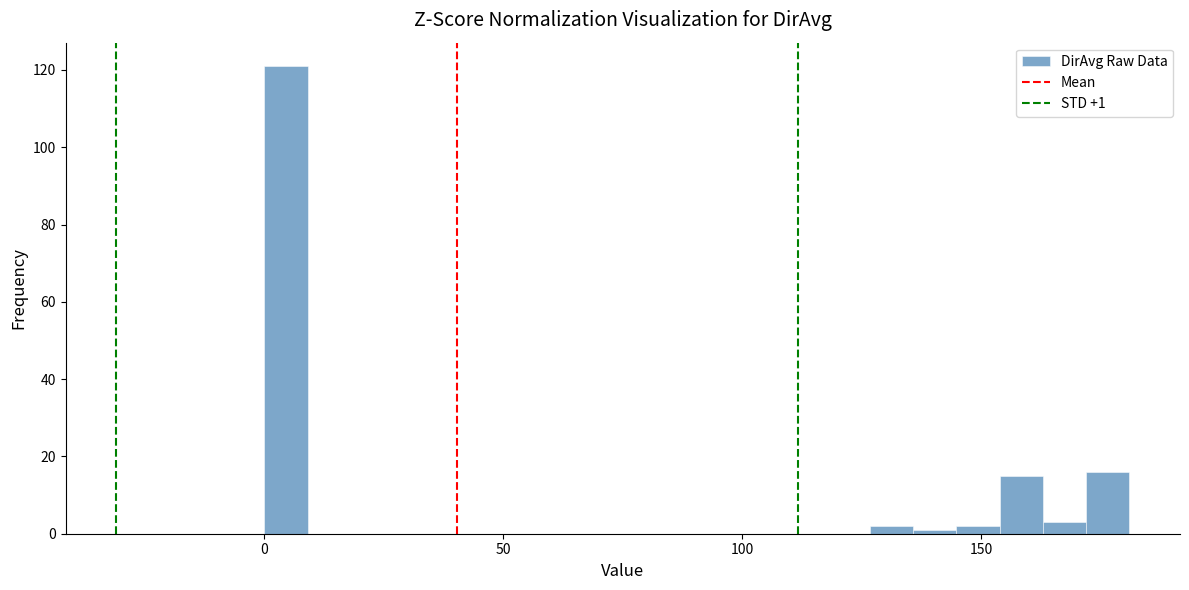

Around what value on the x-axis is the tallest bar? Give the approximate position of its centre, as read against the axis.

5